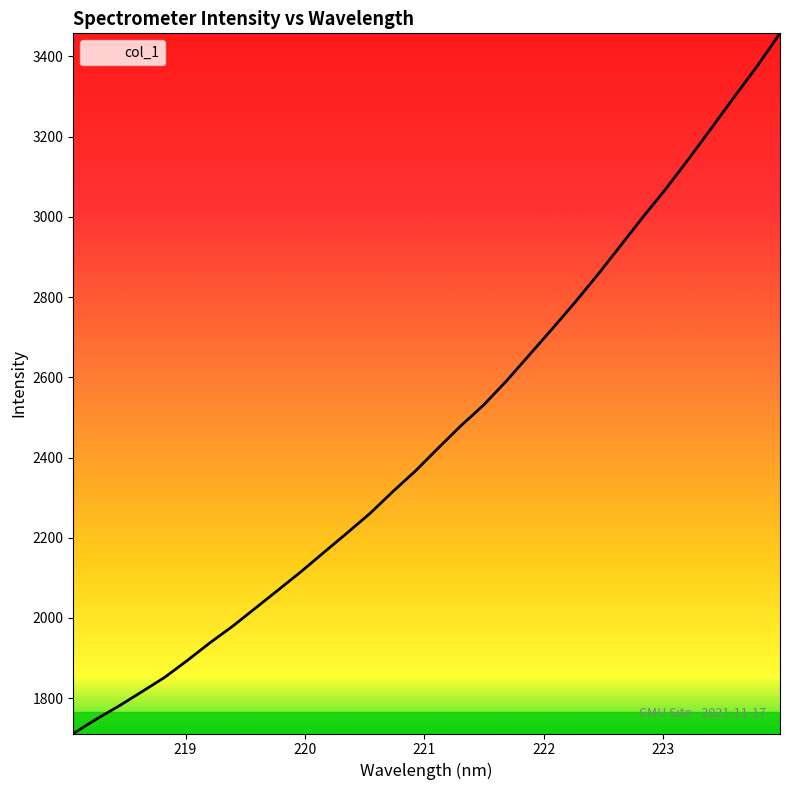

What is the smallest value displayed?

1711.9